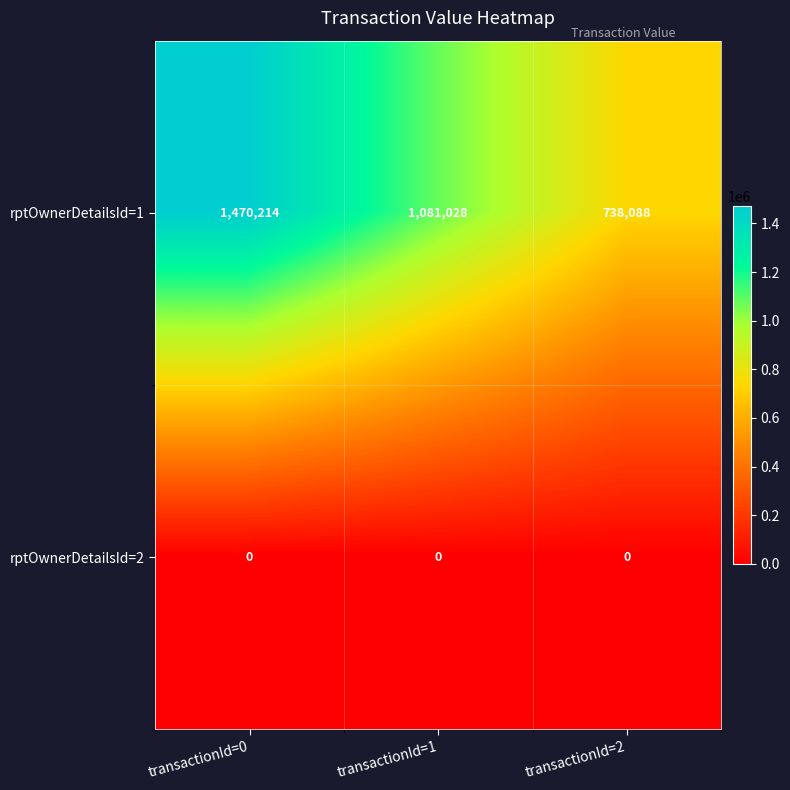

What is the total value across all series at transactionId=2?

738088